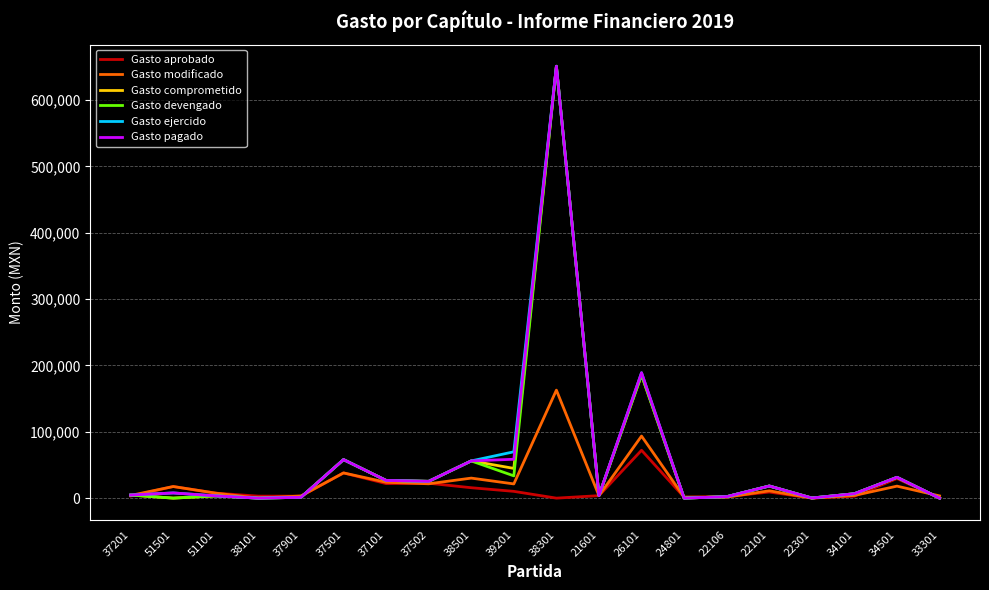

What is the average value of the Gasto comprometido series?

55966.7